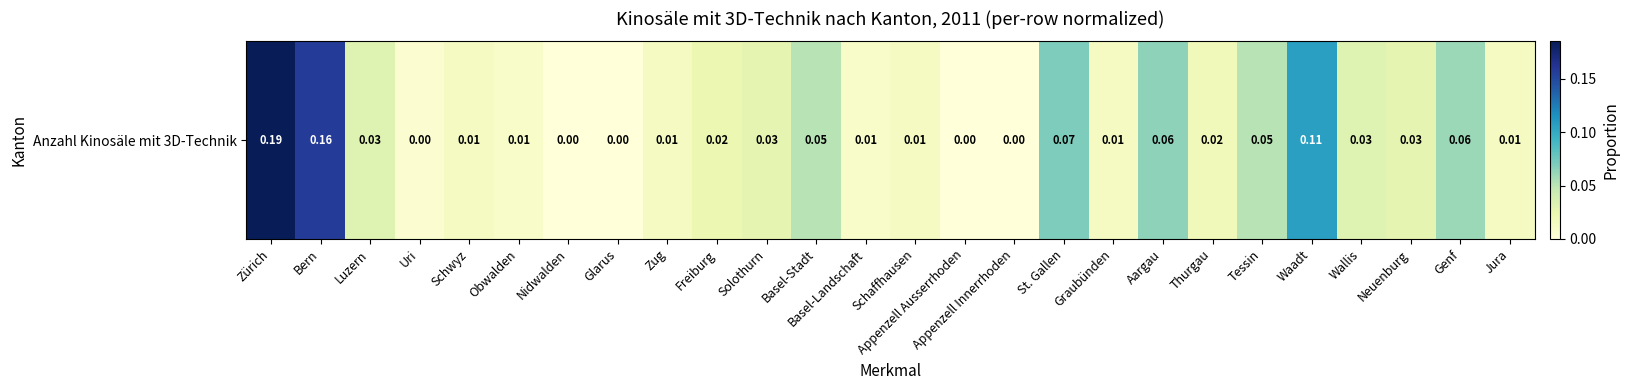

How many series are shown in this chart?

1